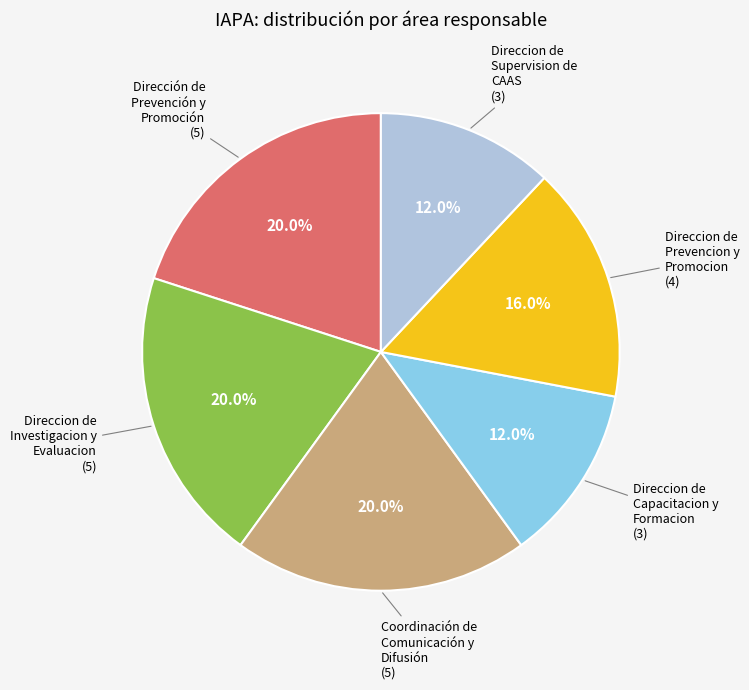

Is there any slice that represents more than half of the pie?

No